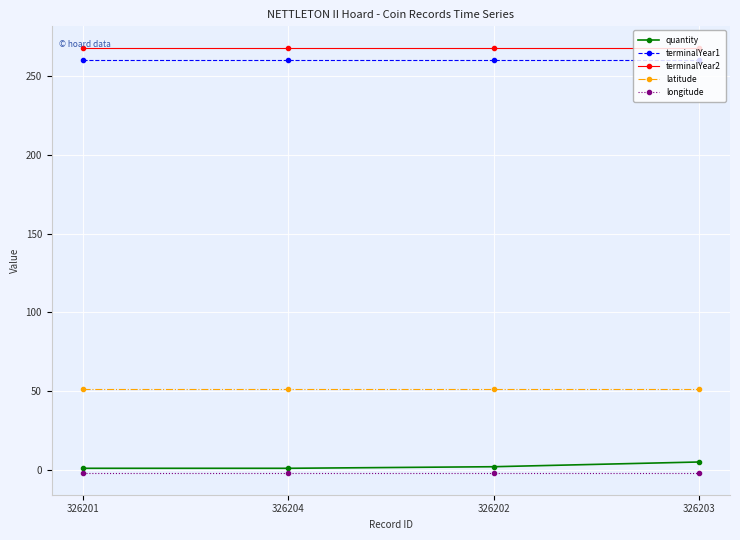

True or false: terminalYear2 has more than 2 points higher than both neighbors.

False